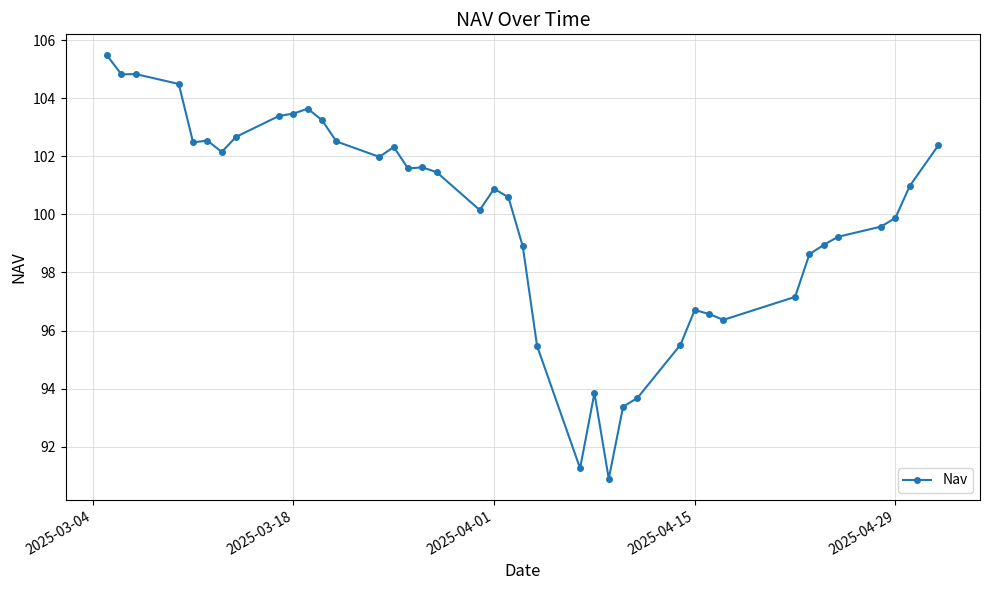

True or false: the data has more than 1 interior local peaks.

True